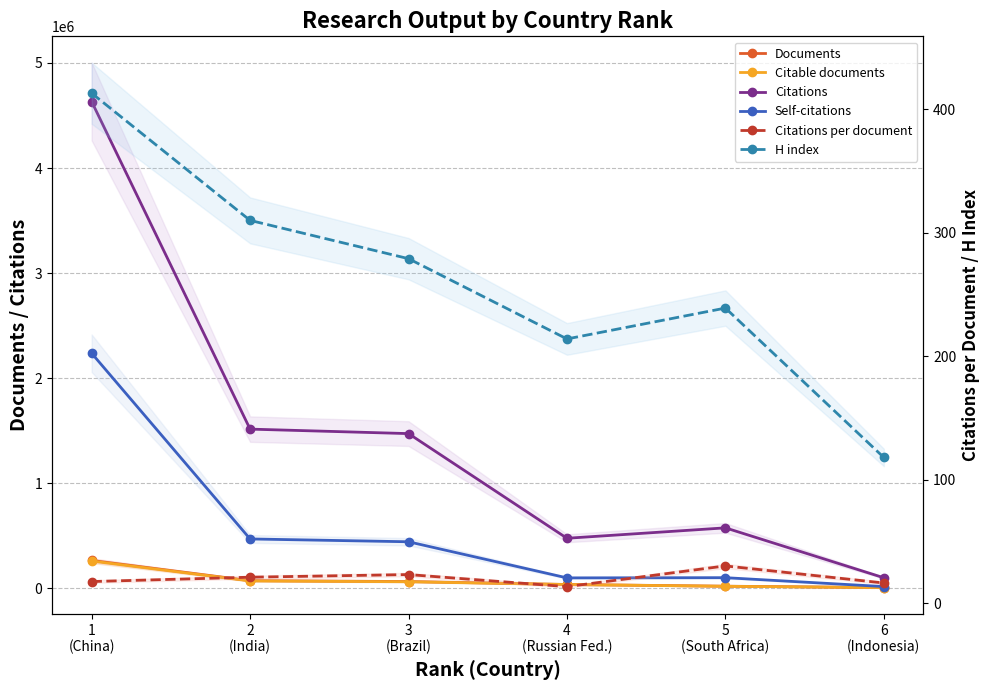

At which category is the sum across all series the highest?

1
(China)